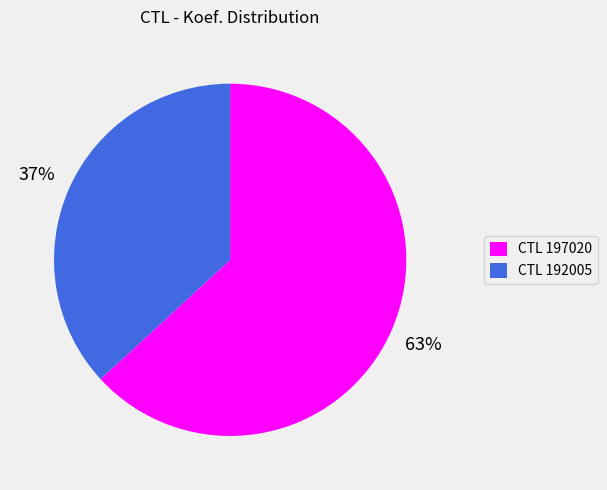

Is it true that CTL 197020 is 56% of the pie?

False